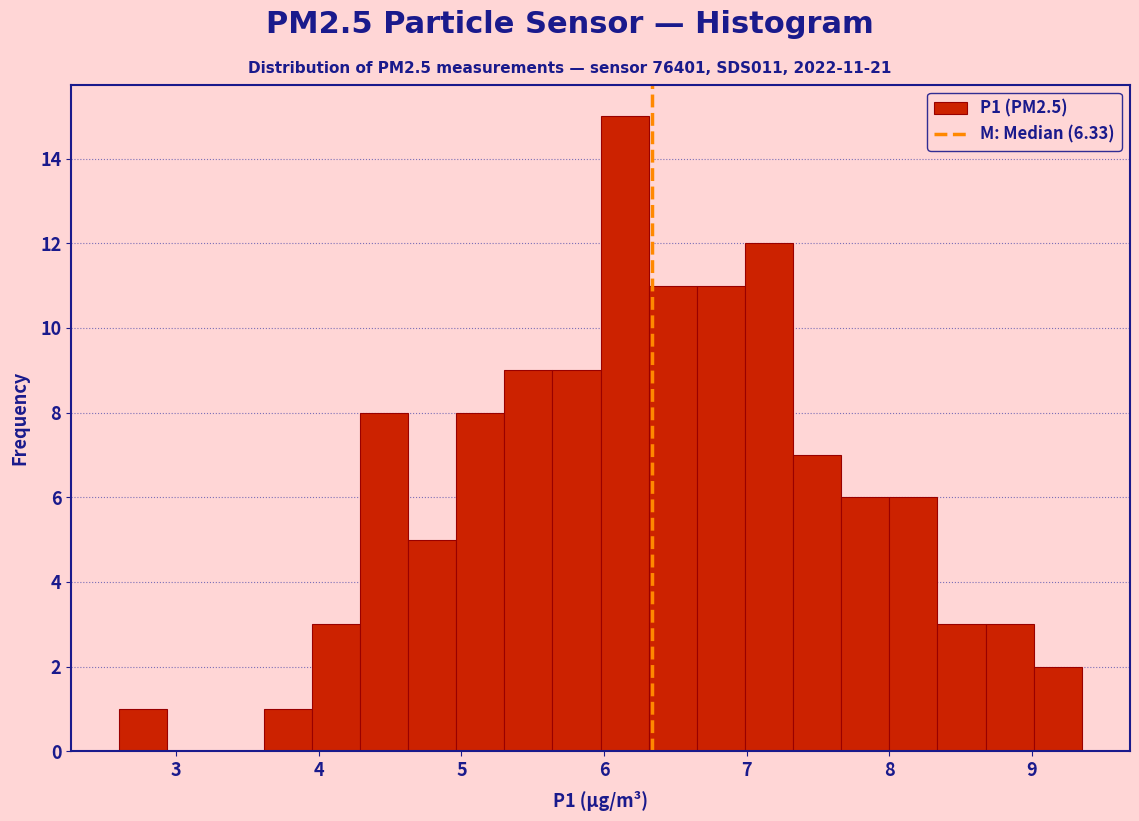

Around what value on the x-axis is the tallest bar? Give the approximate position of its centre, as read against the axis.

6.1